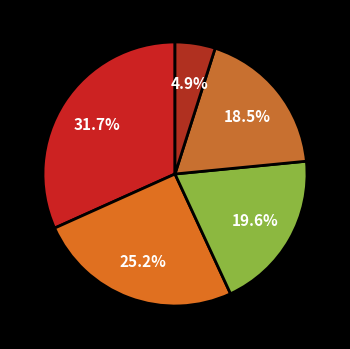

Rank the categories by value from highest to lowest.

Identiv Inc., Daseke Inc., Information Services Group, In, CRA International Inc., Micromatrix Medical Inc.